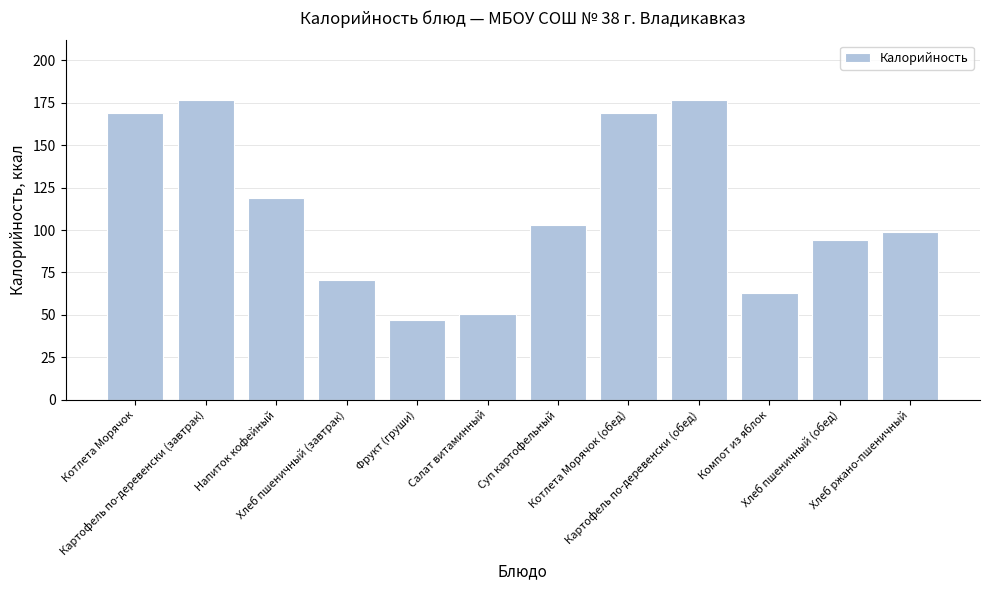

What is the minimum value shown in the chart?

47.0